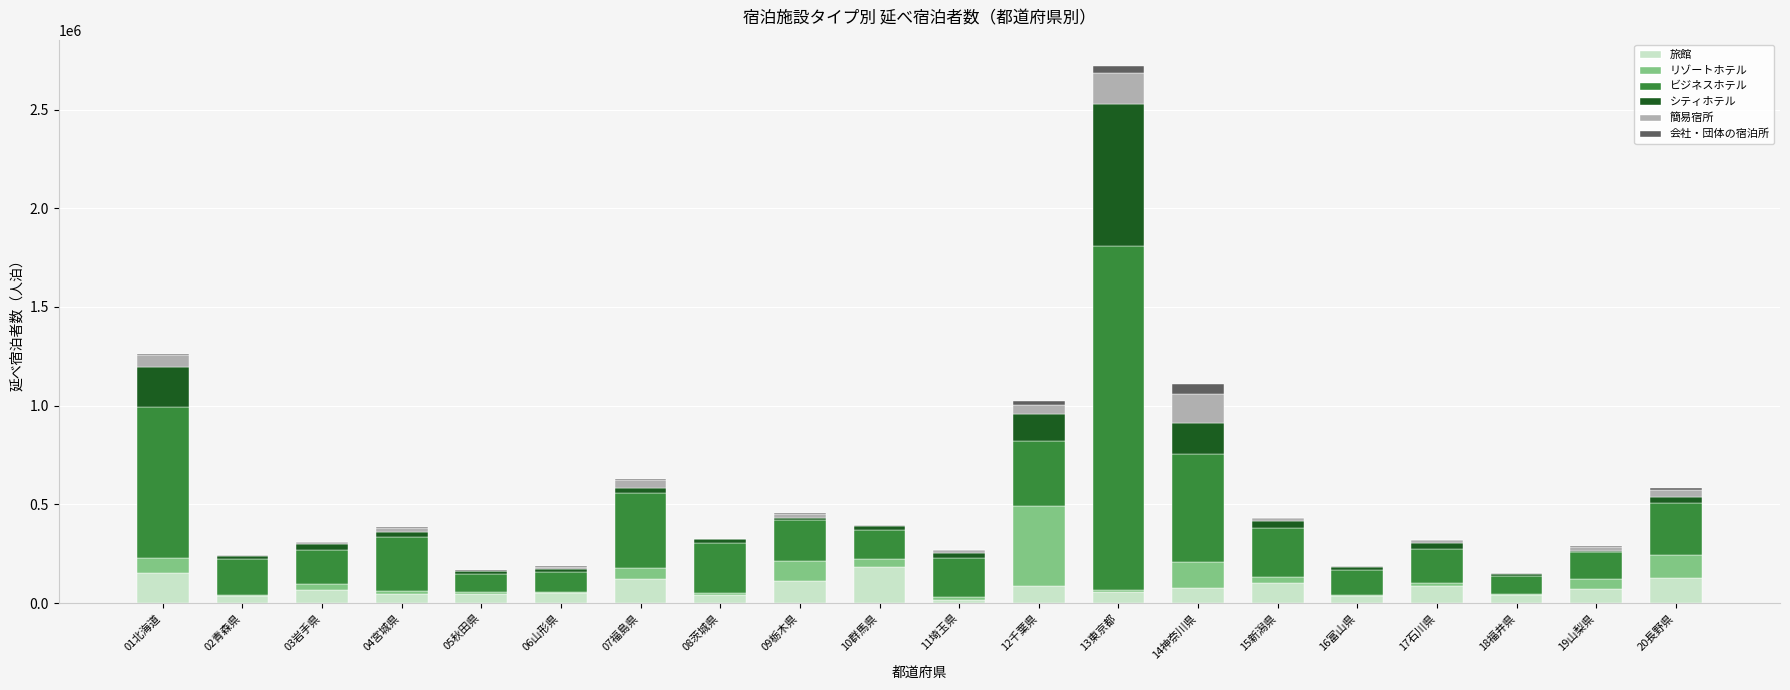

What is the sum of the 旅館 values at 11埼玉県 and 14神奈川県?

94990